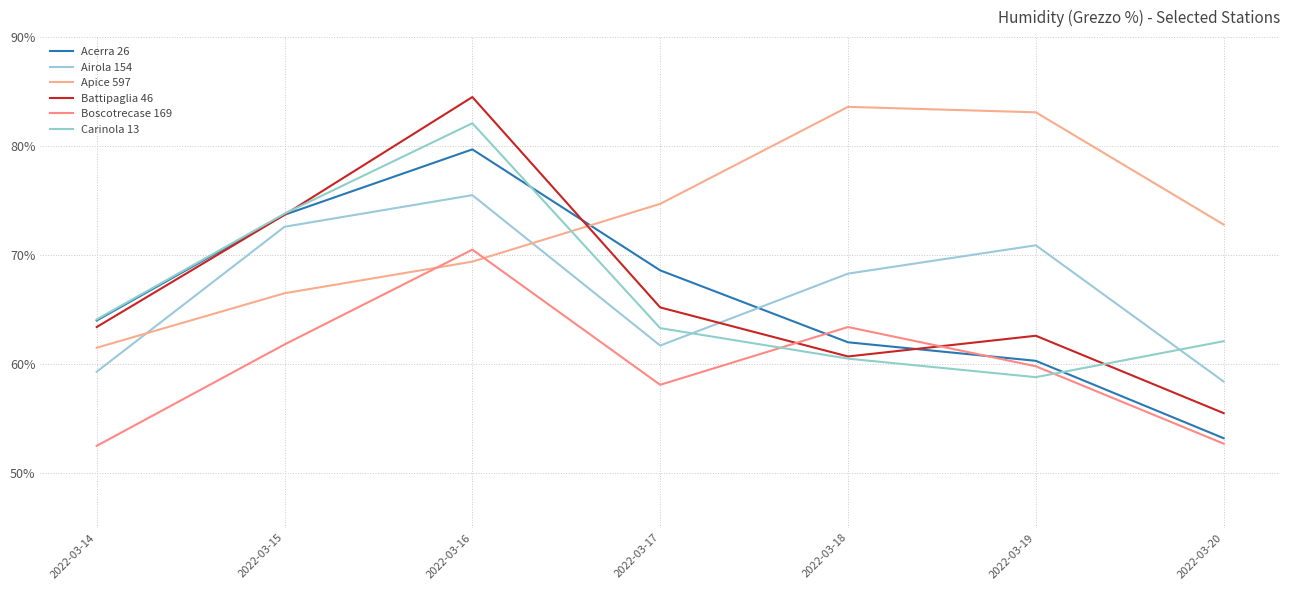

What is the value of the Apice 597 point at the 1st from the left?

61.5